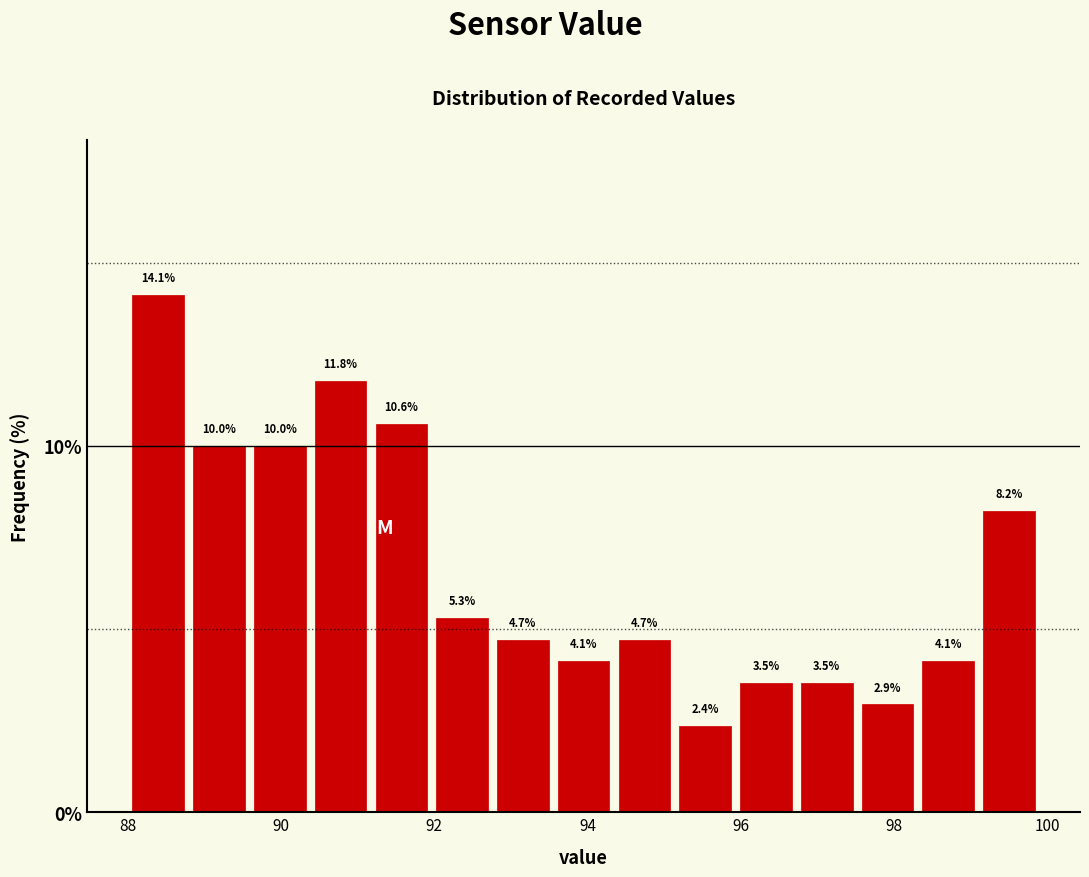

Read against the x-axis, roughly where is the centre of the tallest bar?

88.4